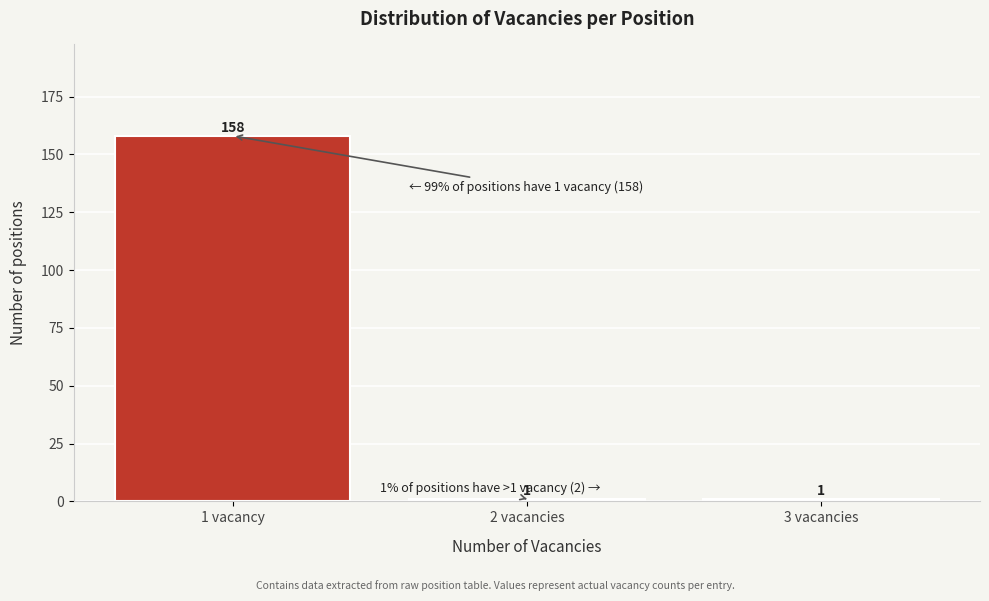

Reading left to right, list all the values displayed in this chart.

1 vacancy=158	2 vacancies=1	3 vacancies=1